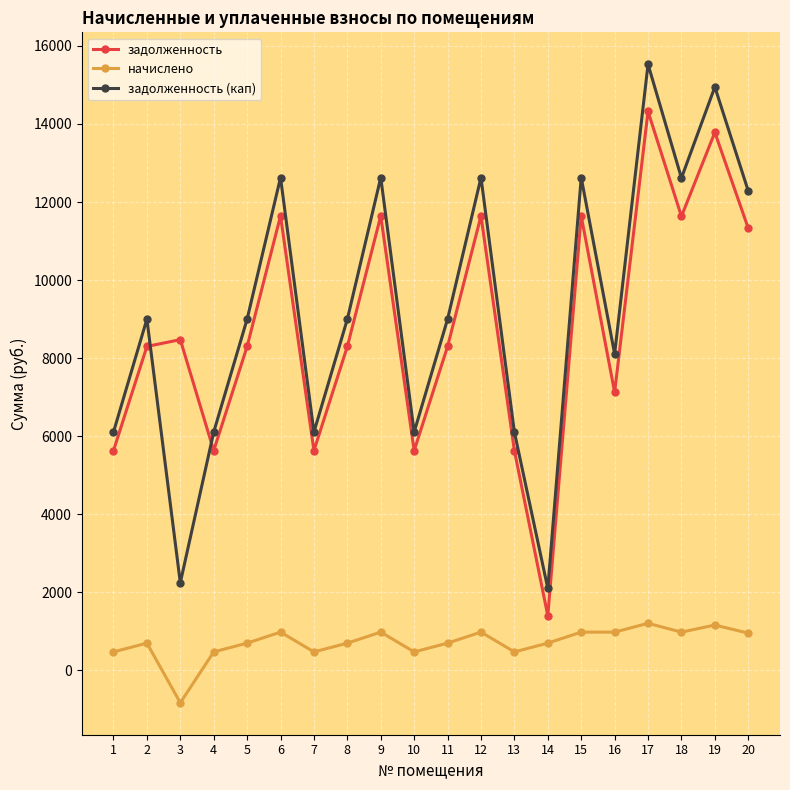

Is the value of задолженность at 7 greater than the value of задолженность (кап) at 18?

No